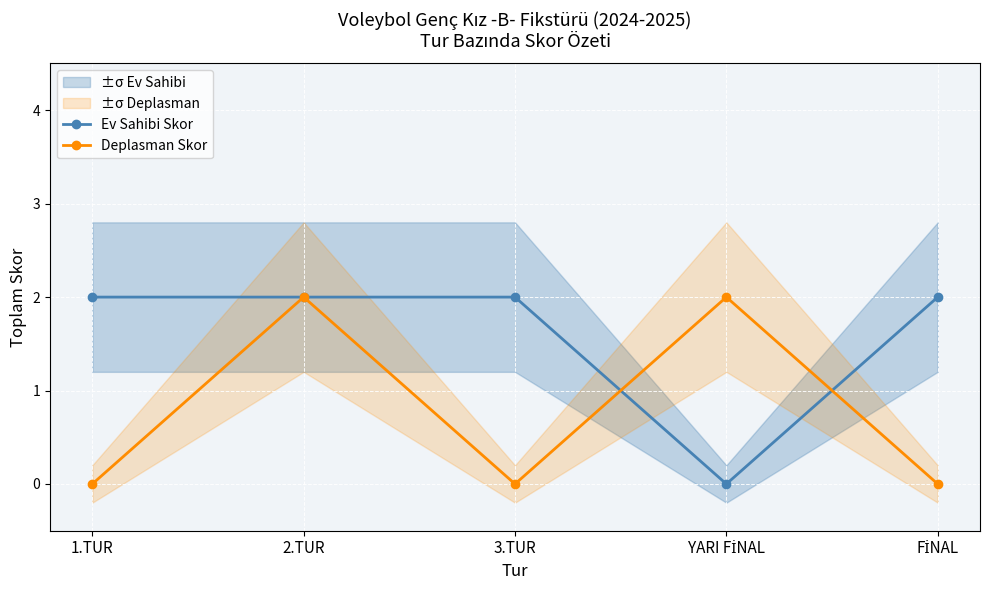

Which label corresponds to the largest value in the chart?

1.TUR